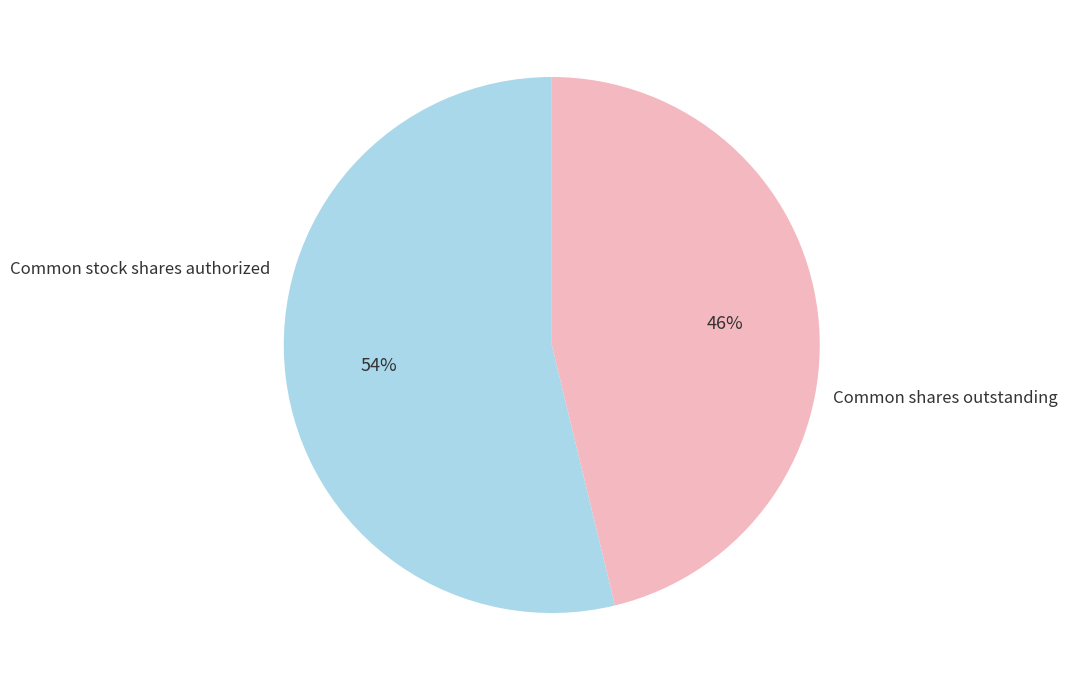

Is there a majority slice in this chart?

Yes